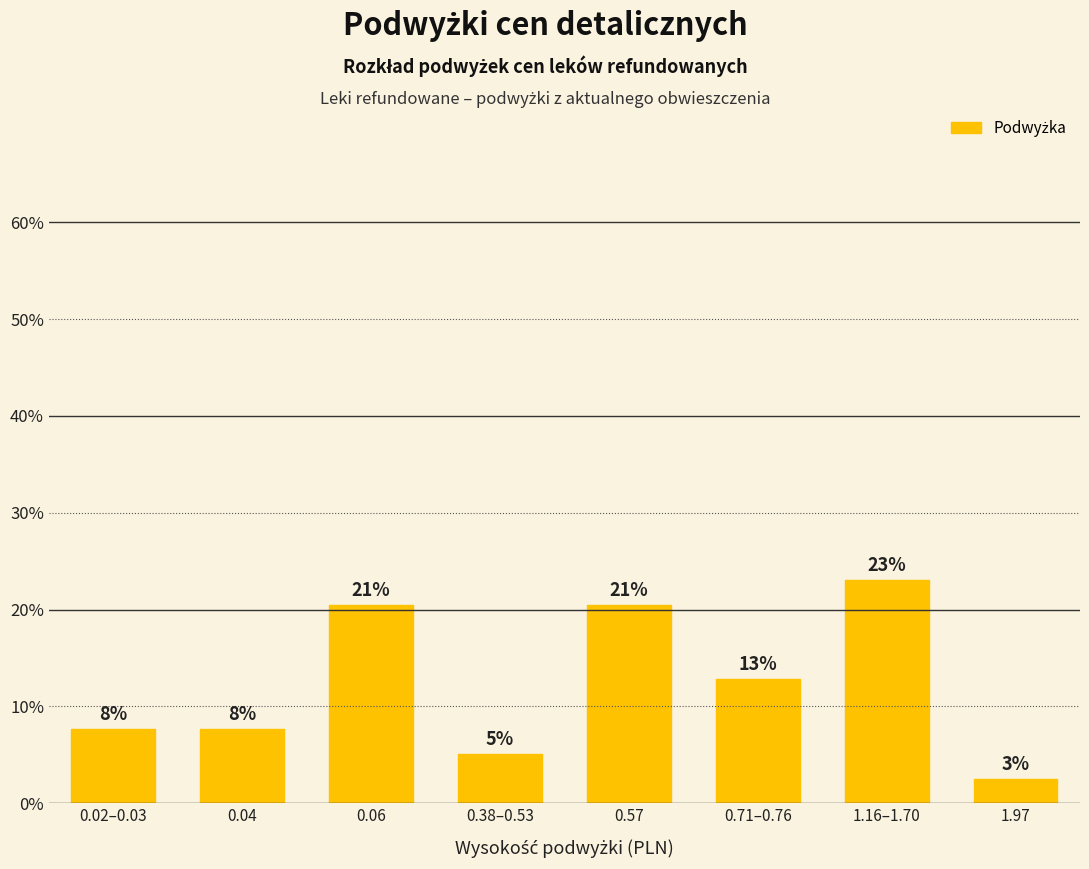

What is the label of the 2nd bar from the left?

0.04